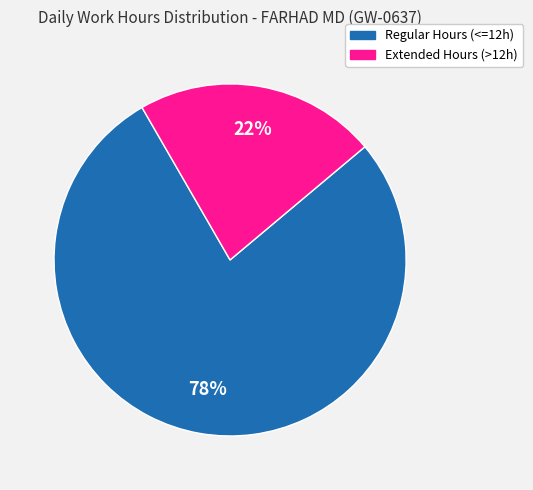

To the nearest percent, what portion does Extended Hours (>12h) represent?

22%